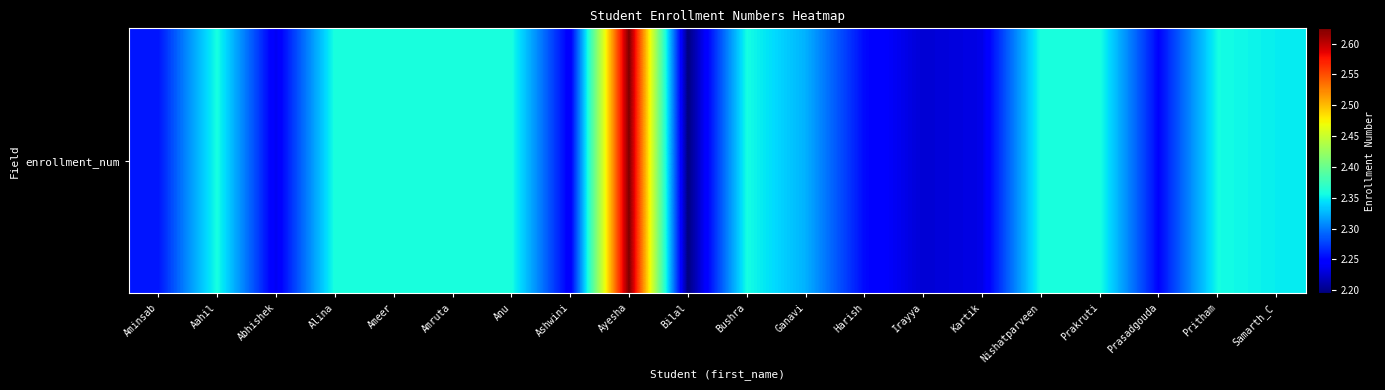

What is the ratio of the value at Kartik to the value at Prasadgouda?

1.0